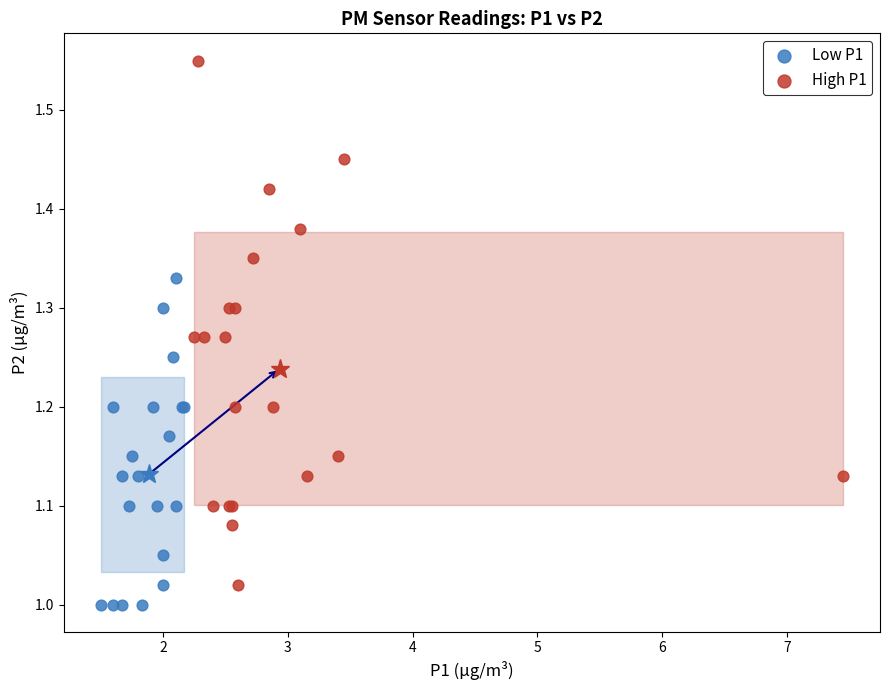

Which series reaches the maximum Y coordinate?

High P1